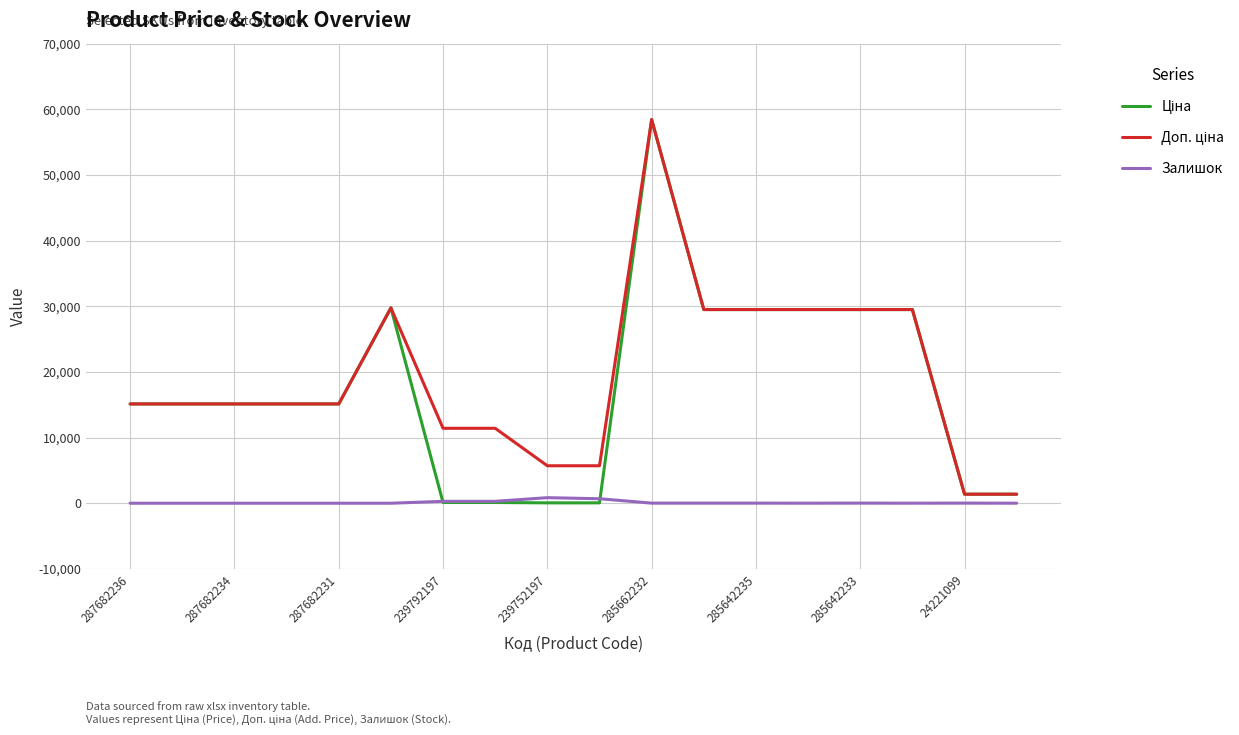

How many interior local peaks does the Залишок series have?

3